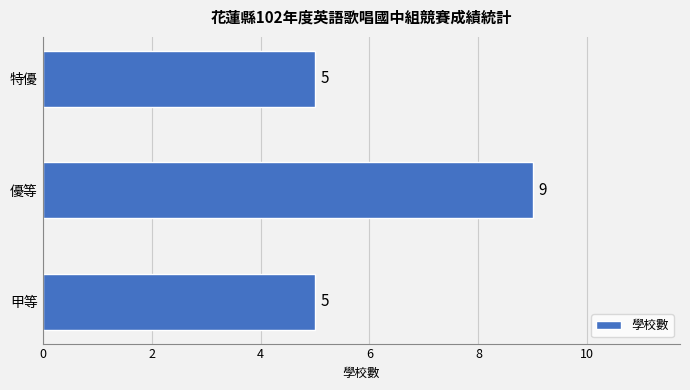

Reading top to bottom, what are all the values shown in this chart?

特優=5	優等=9	甲等=5